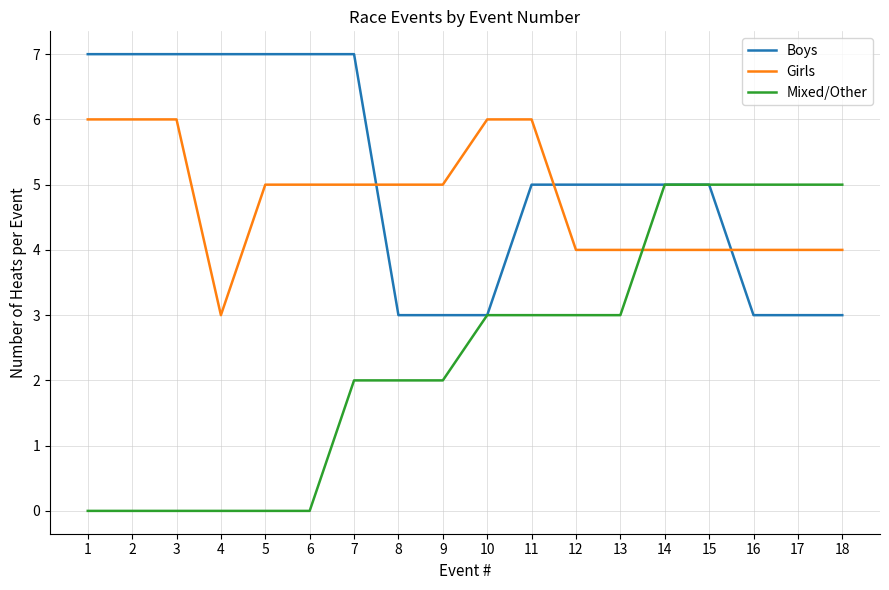

How many times do Girls and Boys cross each other?

3